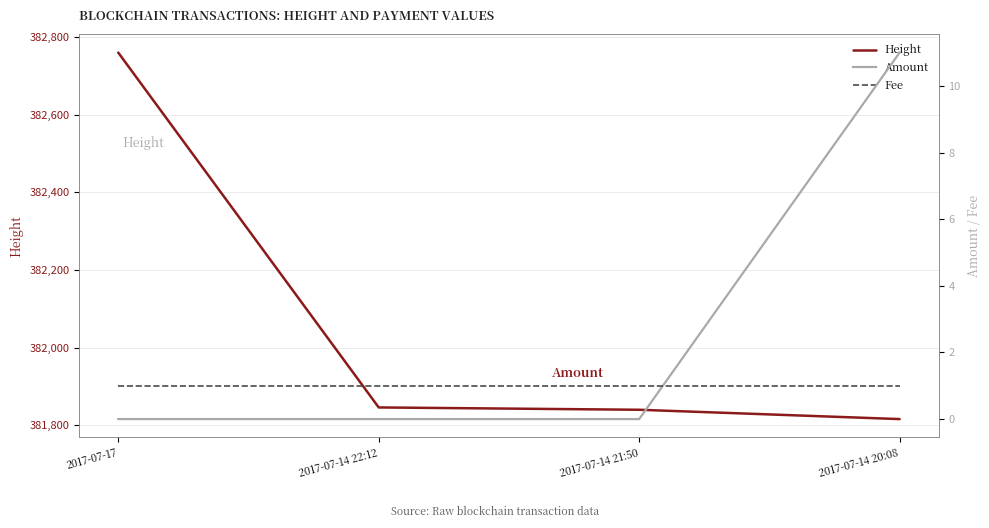

At which category is the sum across all series the highest?

2017-07-17